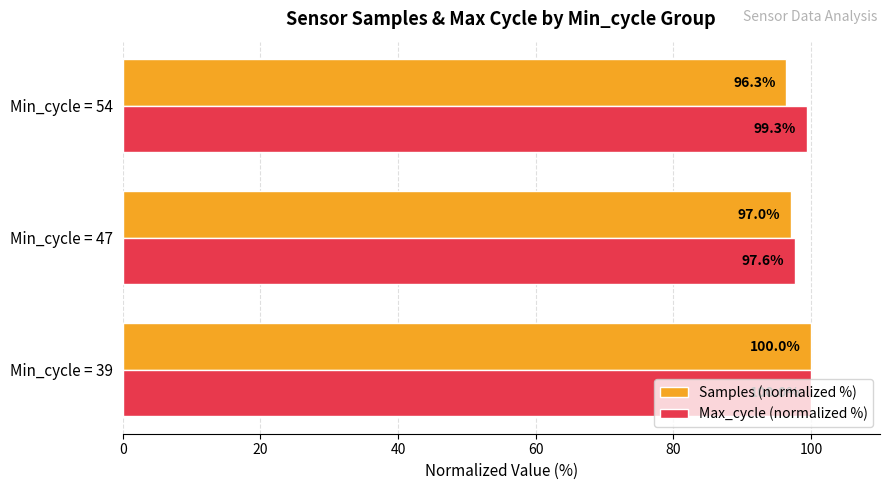

Rank the series by their average value, from lowest to highest.

Samples (normalized %), Max_cycle (normalized %)